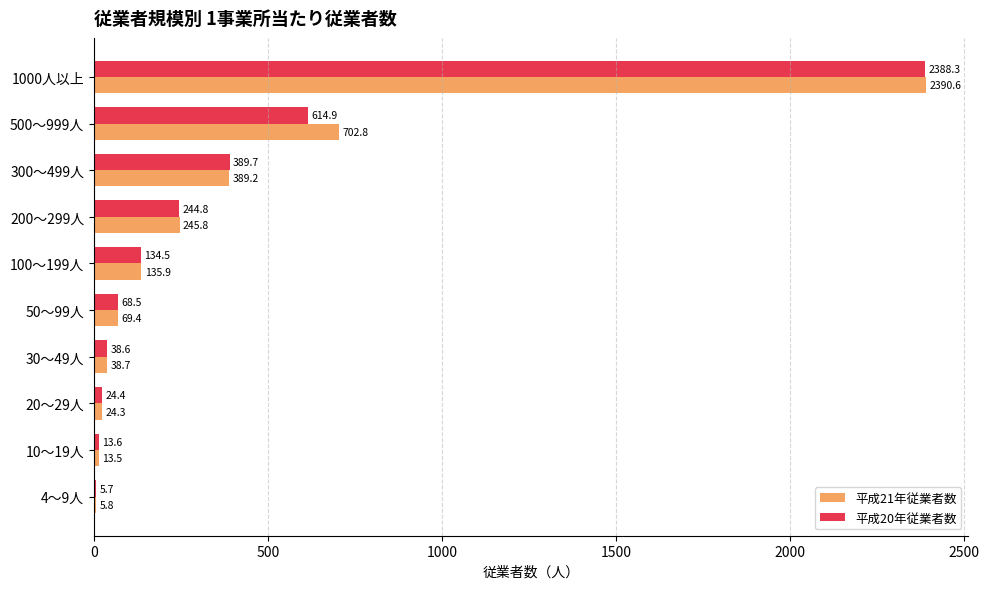

Which series has the widest spread of values?

平成21年従業者数